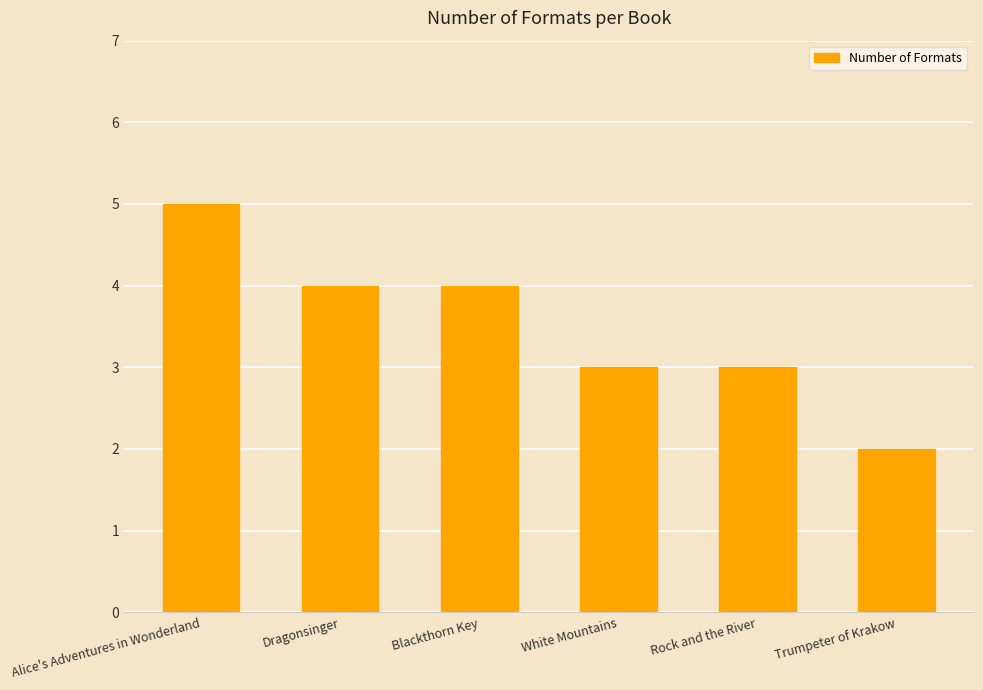

Between White Mountains and Blackthorn Key, which is larger?

Blackthorn Key